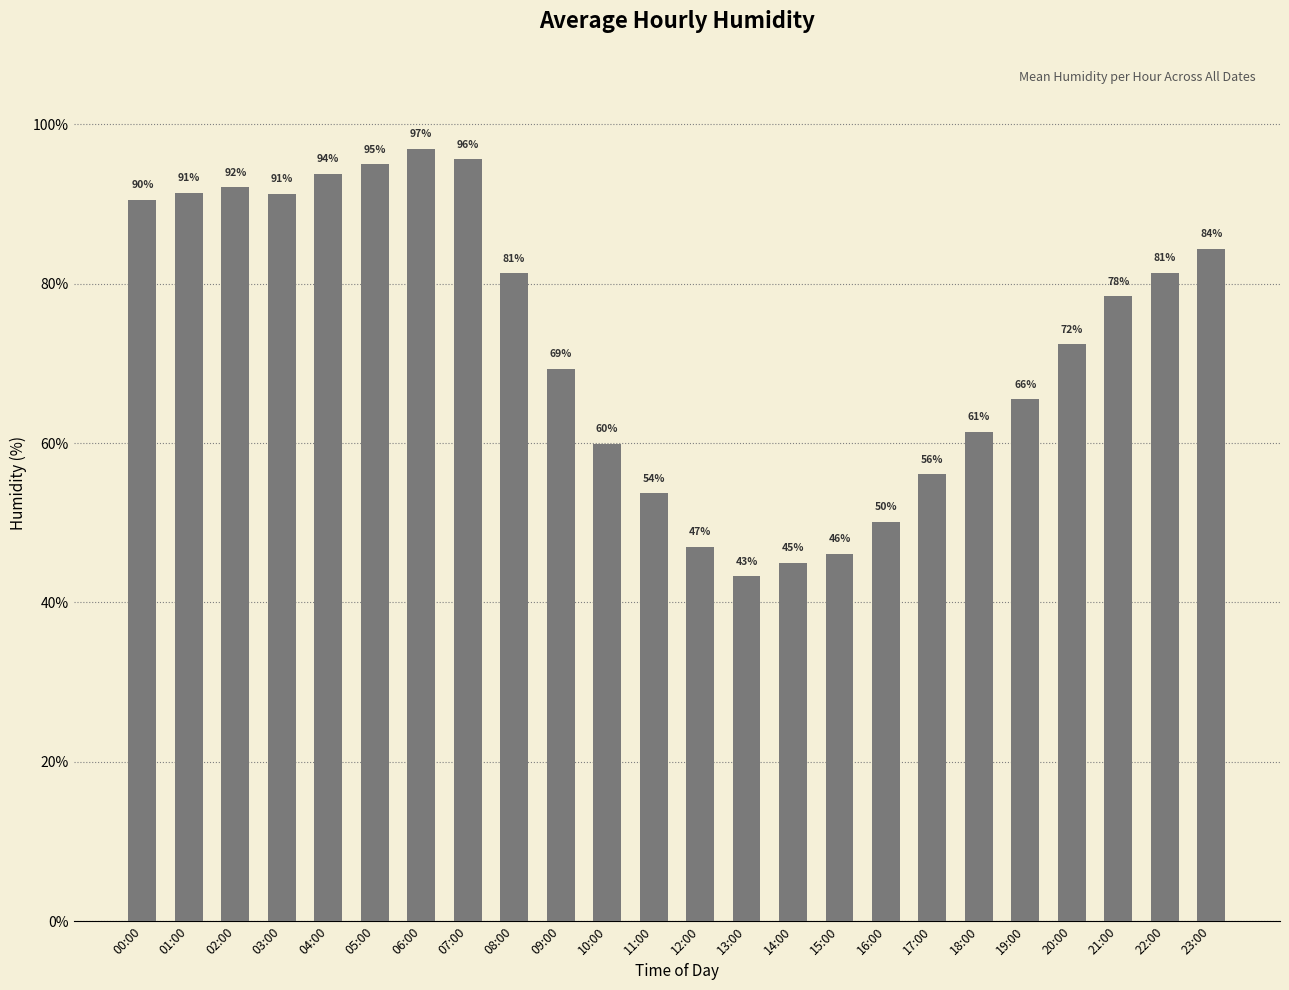

Are the bars horizontal?

No